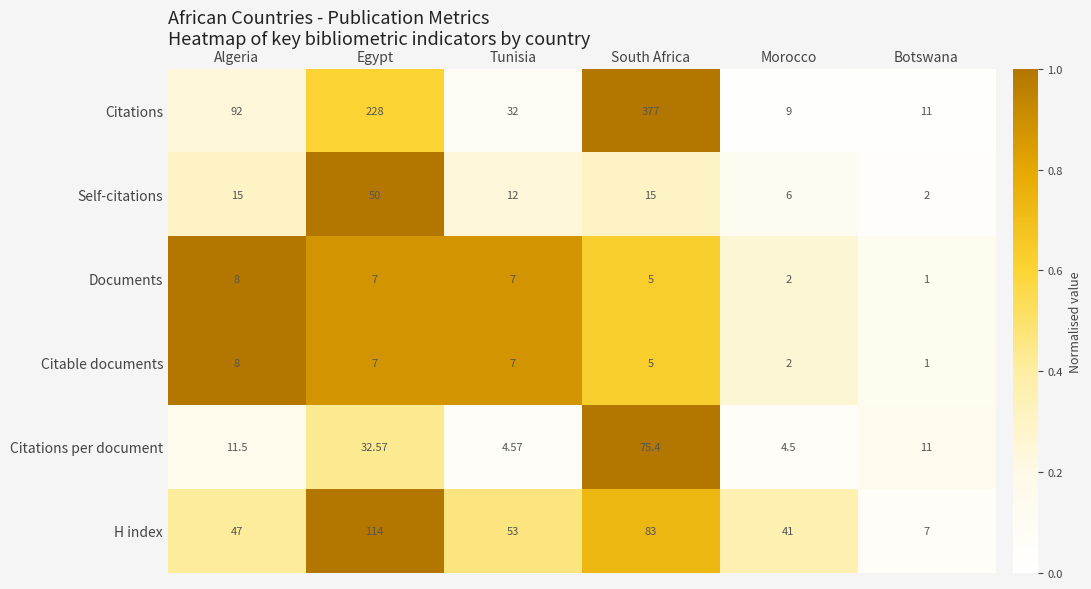

At which category is the sum across all series the highest?

South Africa